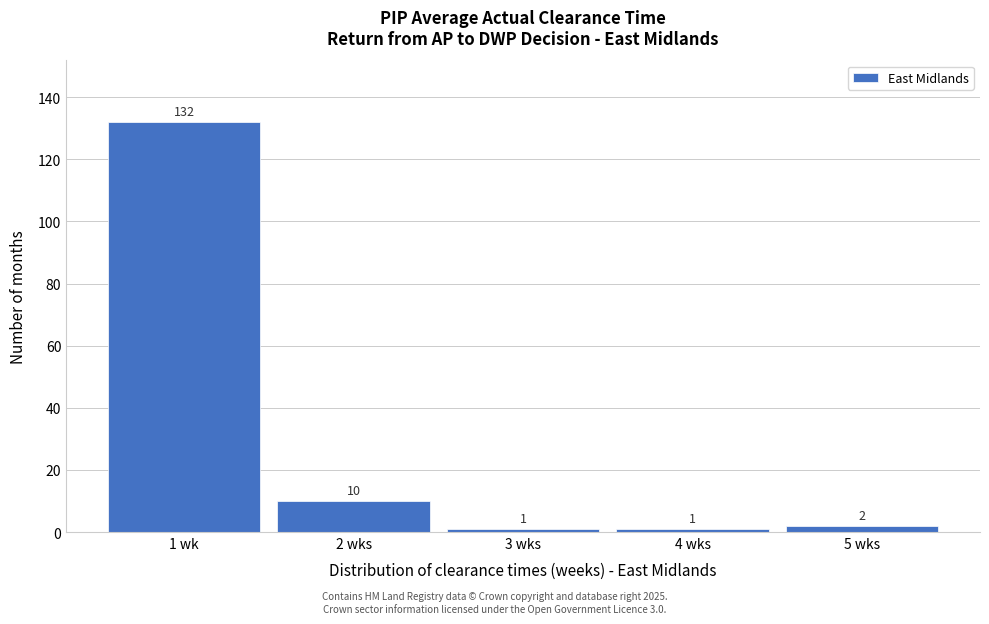

Reading left to right, list all the values displayed in this chart.

1 wk=132	2 wks=10	3 wks=1	4 wks=1	5 wks=2